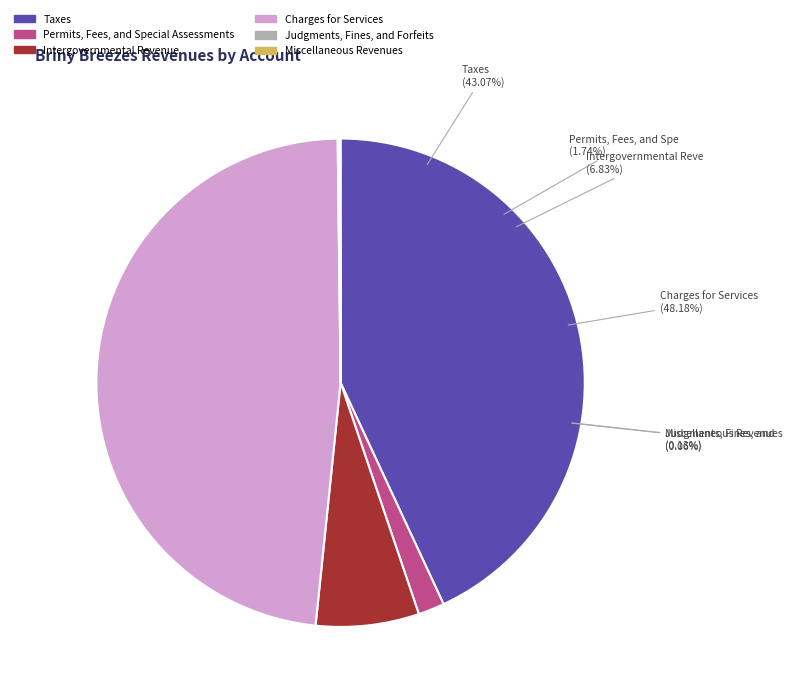

The Permits, Fees, and Special Assessments slice represents 2% of the pie. True or false?

True